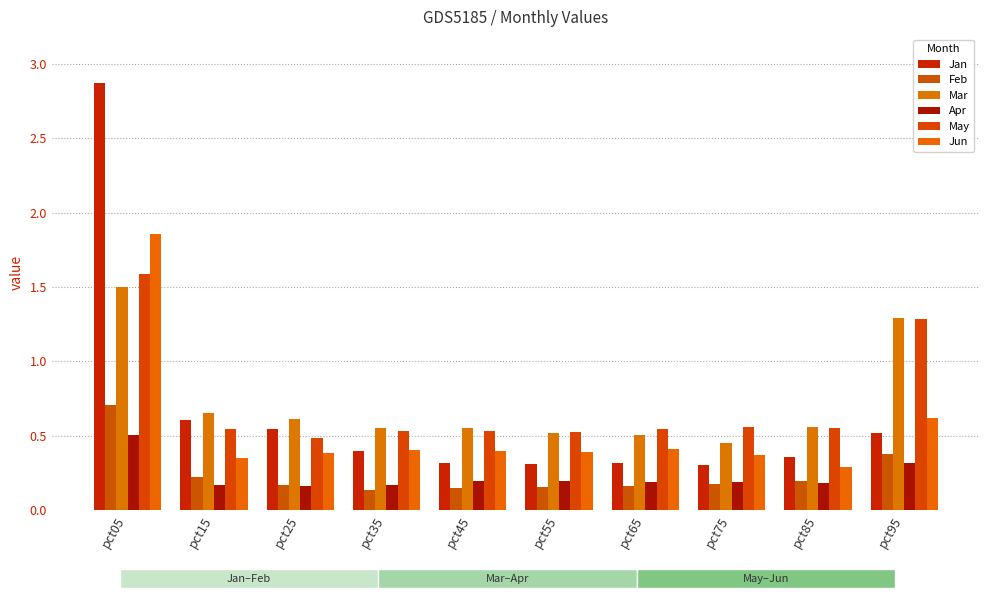

What is the difference between the second highest and minimum values in the Feb series?

0.2